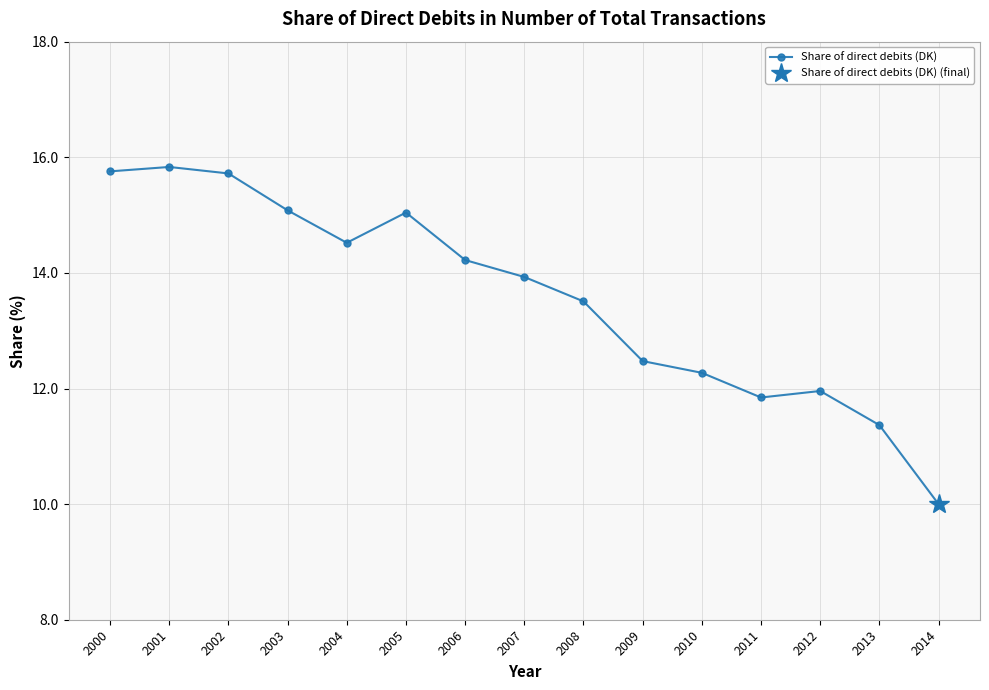

Rank the categories by value from highest to lowest.

2001, 2000, 2002, 2003, 2005, 2004, 2006, 2007, 2008, 2009, 2010, 2012, 2011, 2013, 2014